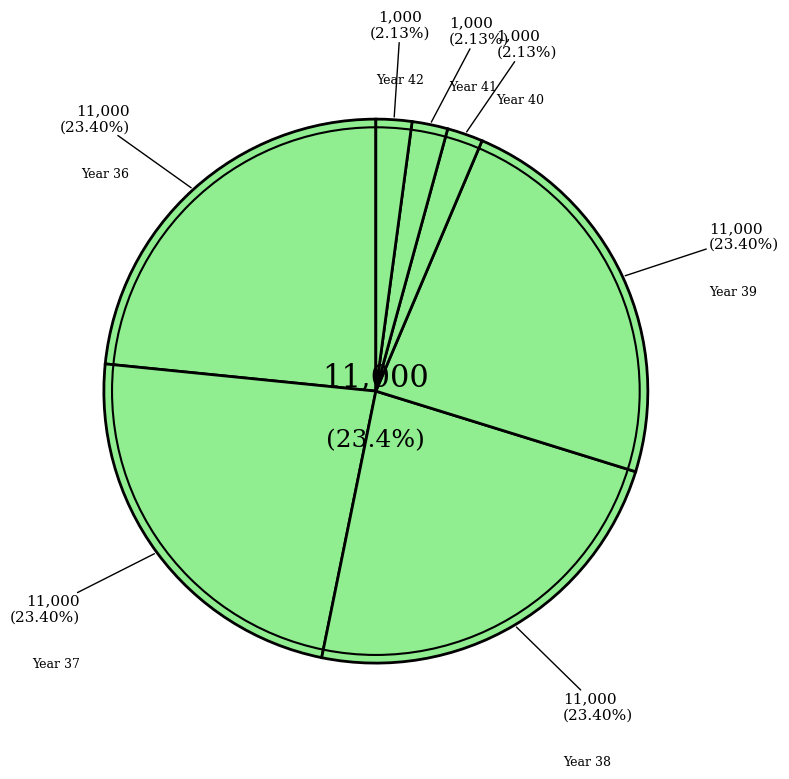

Is there a majority slice in this chart?

No